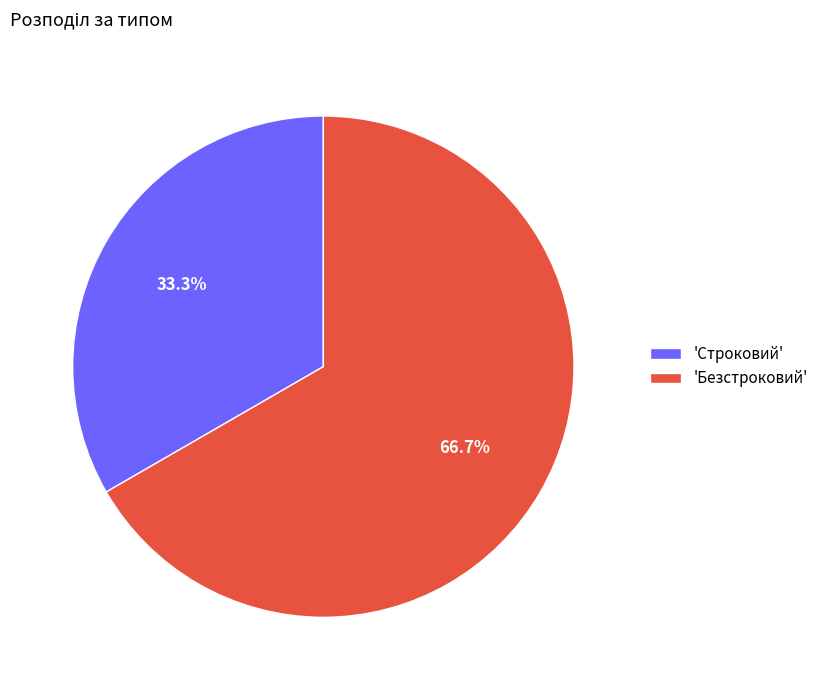

Does 'Строковий' represent more than half of the total?

No